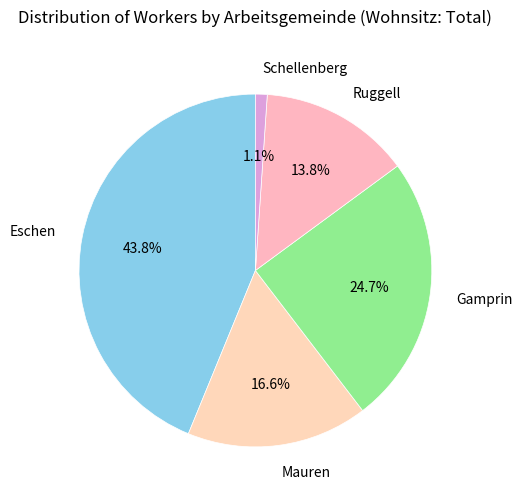

What portion of the pie excludes Gamprin?

75.3%